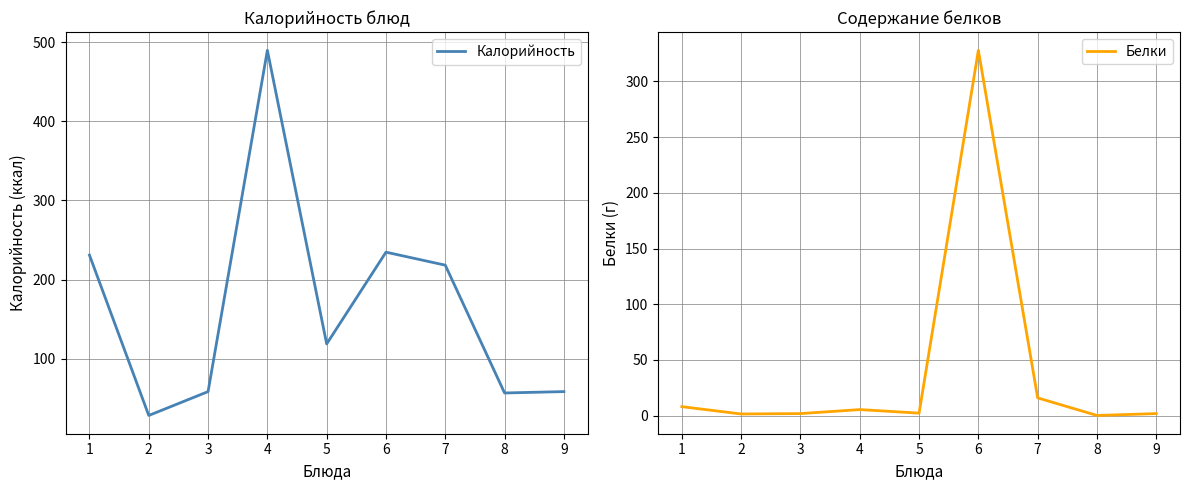

Where is the first local maximum for Калорийность?

4